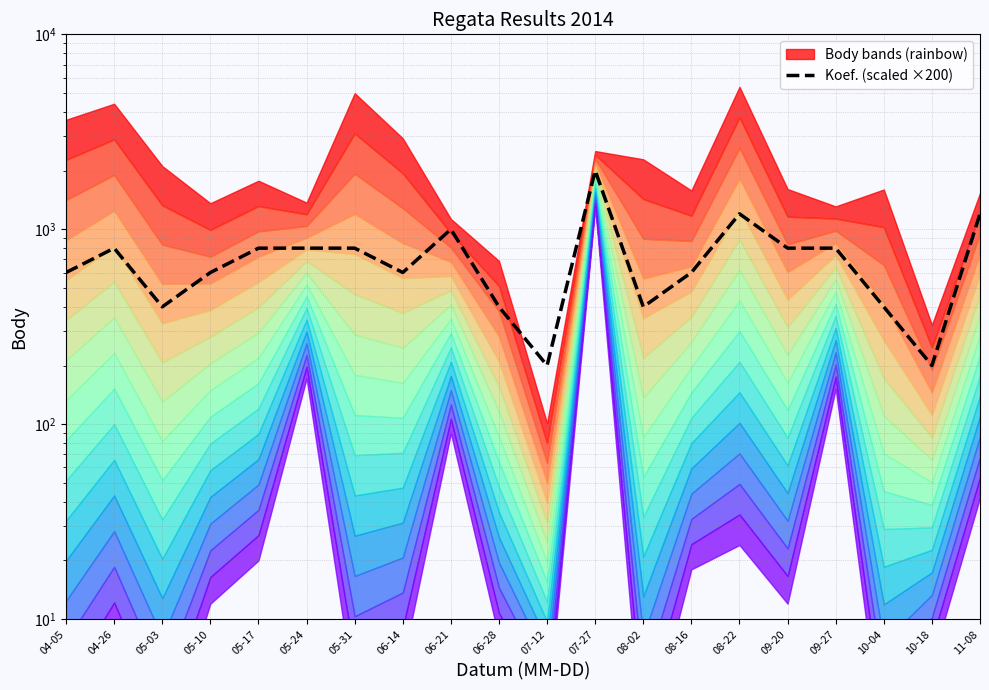

What is the label of the 12th point from the right?

06-21